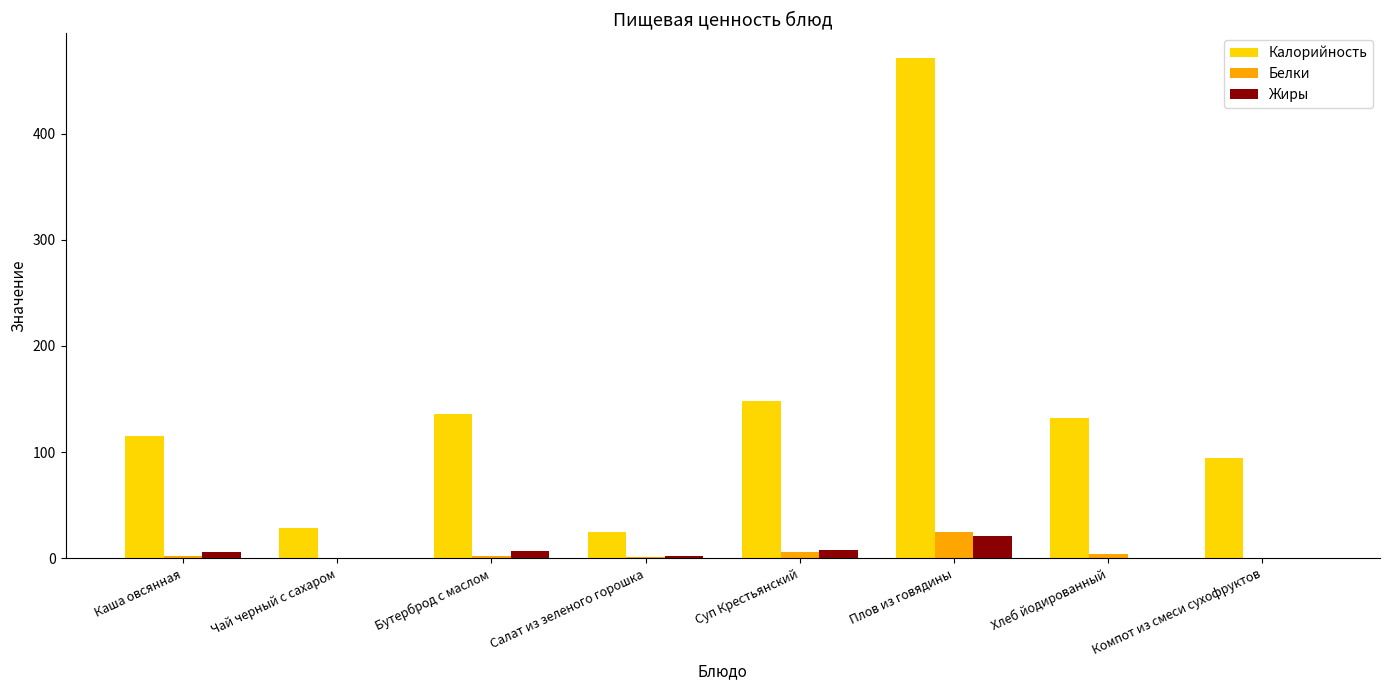

Which series has the largest total across all categories?

Калорийность